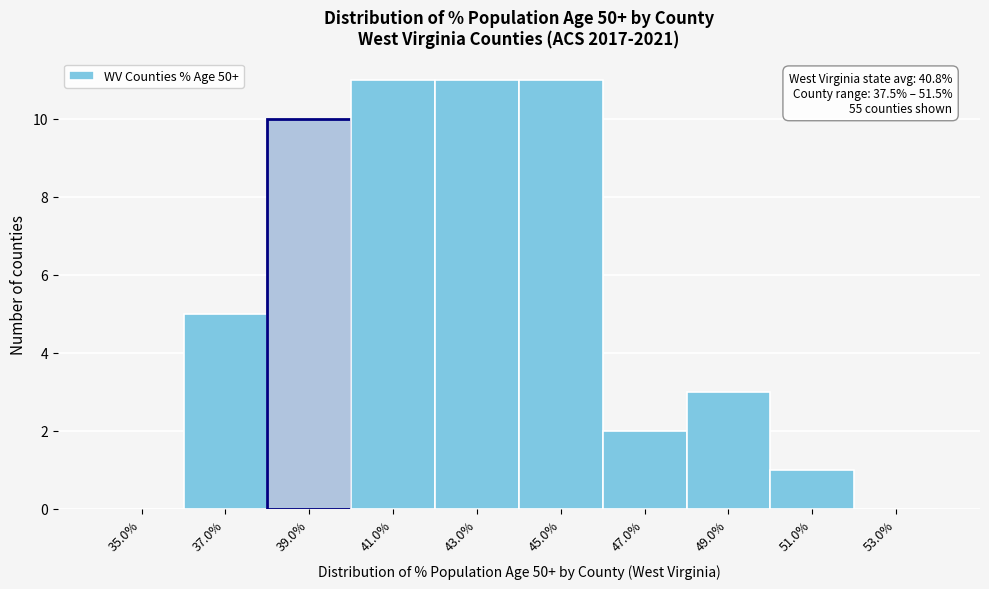

Reading right to left, transcribe all the data shown in this chart.

53.0%=0	51.0%=1	49.0%=3	47.0%=2	45.0%=11	43.0%=11	41.0%=11	39.0%=10	37.0%=5	35.0%=0